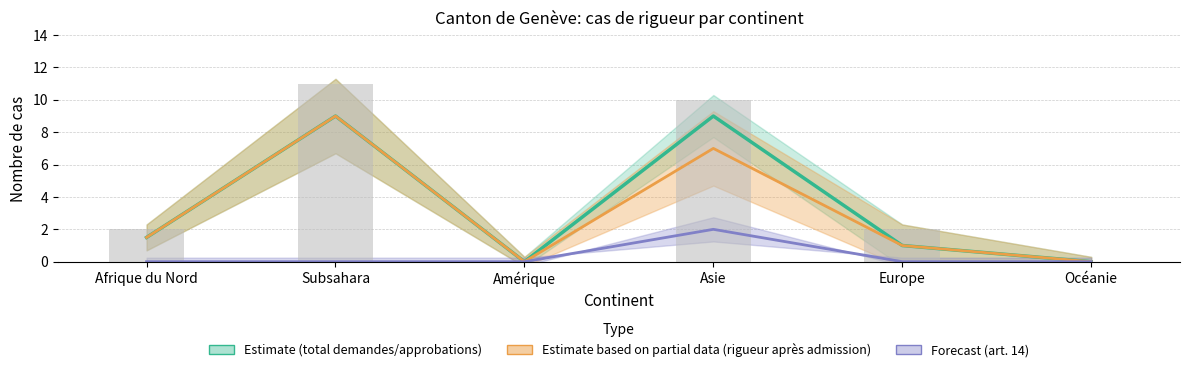

What is the maximum value shown in the chart?

11